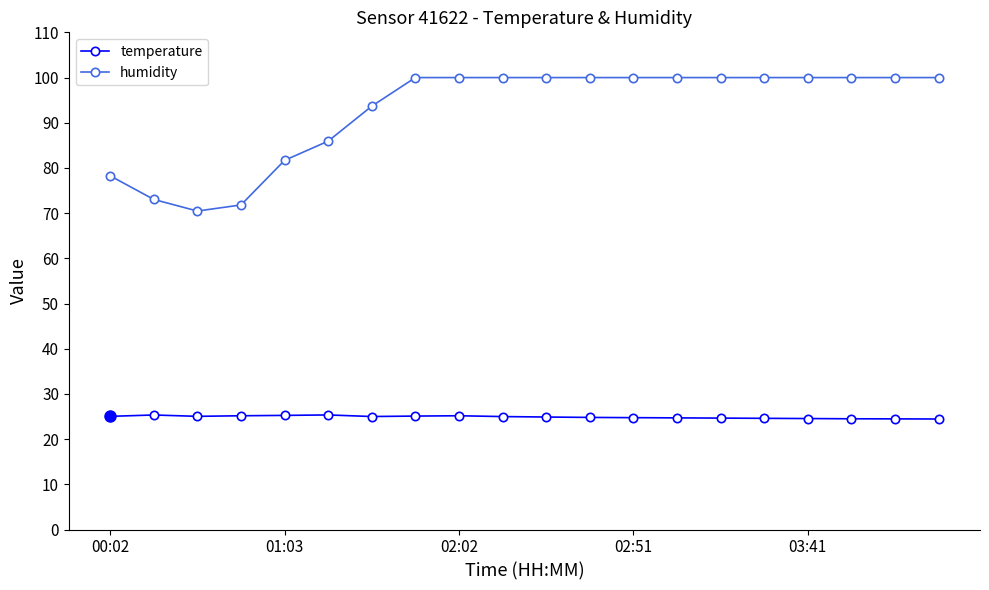

What is the highest value of the humidity series?

100.0